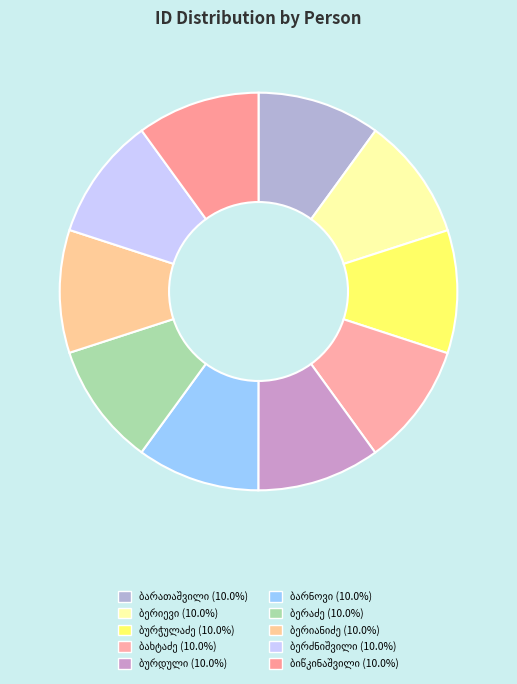

Does ივანე გრიგოლის ძე ბერიანიძე represent more than half of the total?

No